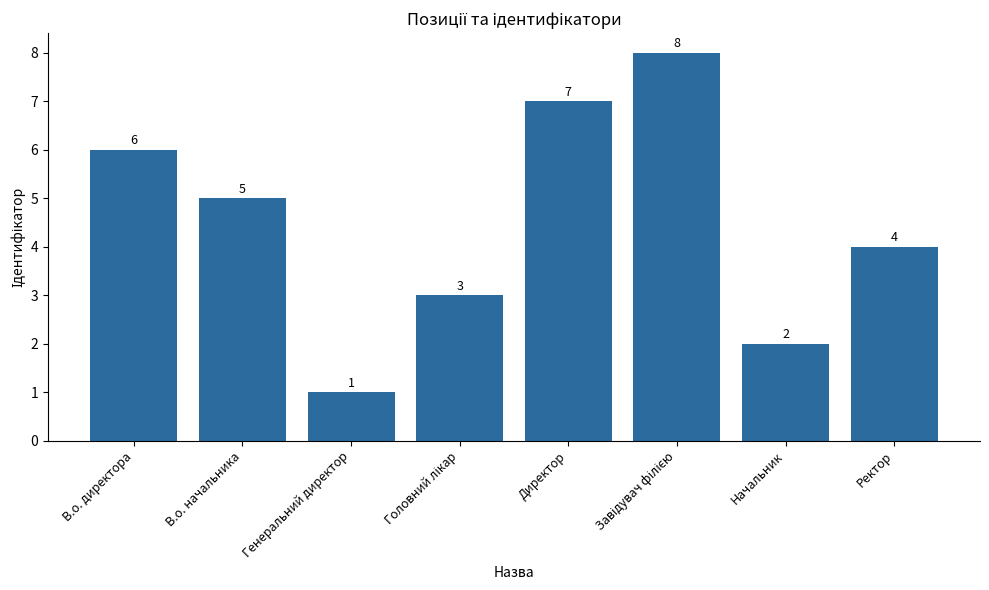

How many bars are there in total?

8